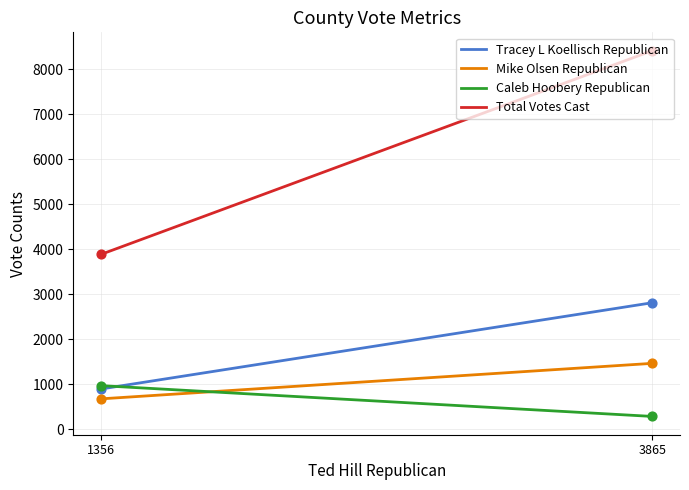

At which category is the sum across all series the highest?

3865